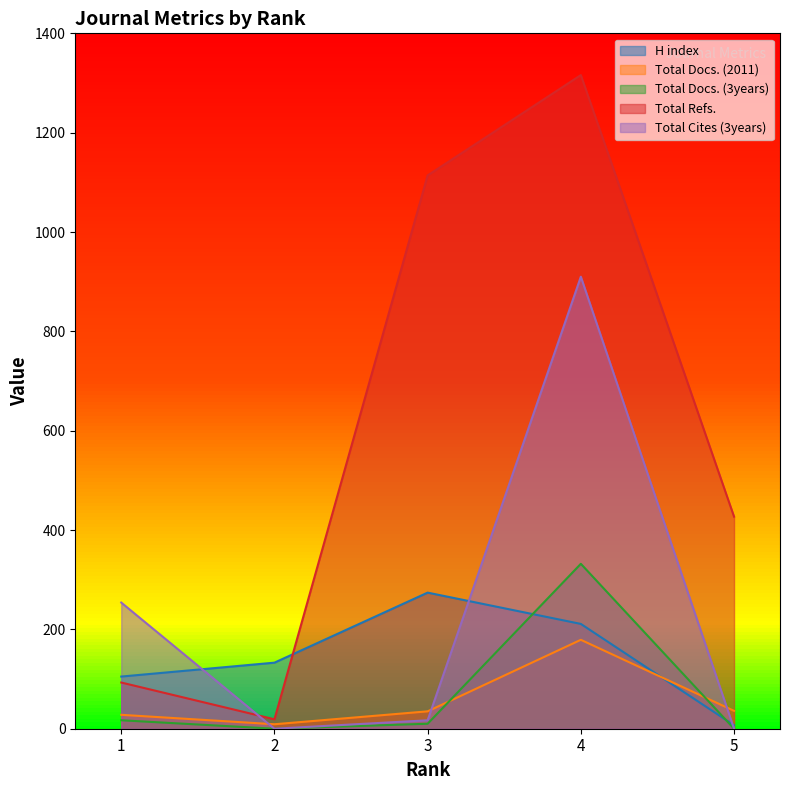

What is the sum of the Total Cites (3years) values at 1 and 5?

254